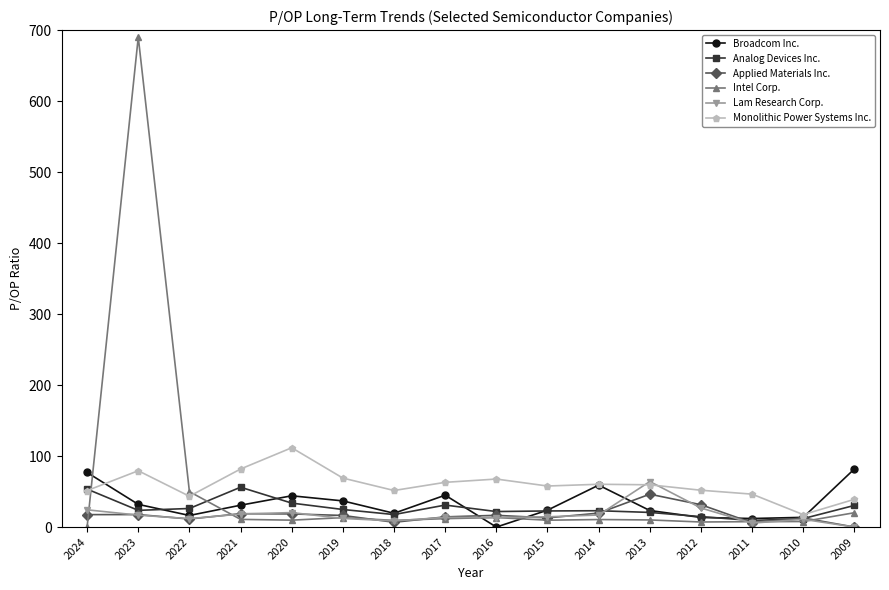

What is the spread (max minus min) of values at 2009?

81.9